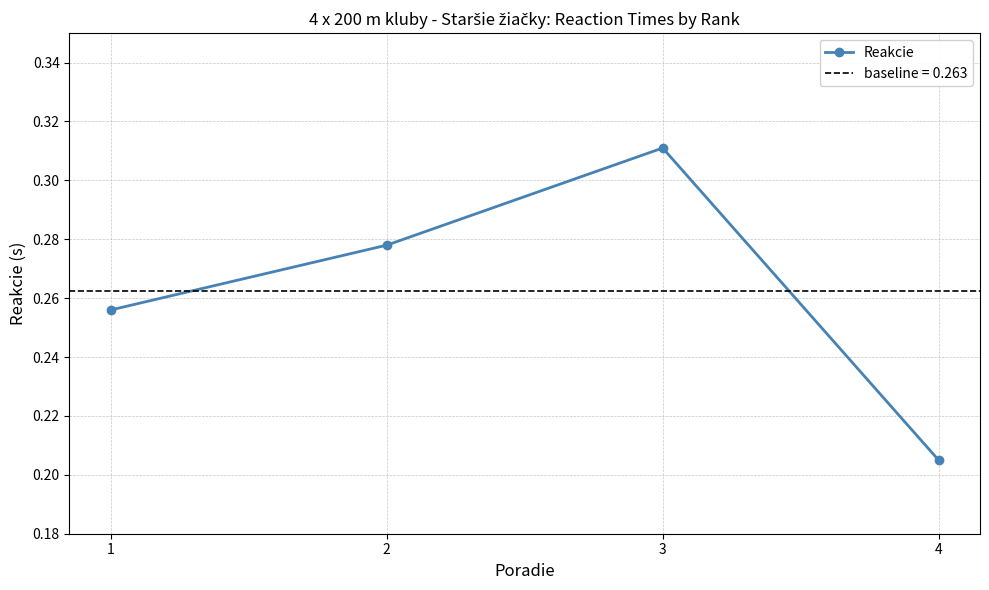

At which category does the chart reach its minimum across all series?

4